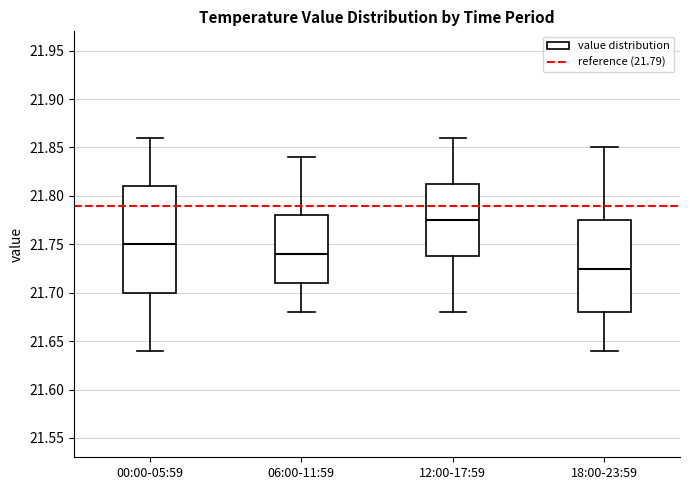

Reading left to right, read every box against the y-axis: the position of its median line, the range the box covers, and the ends of its whiskers. The values are not printed on the chart, so give them approximately, as read against the axis.

00:00-05:59: median 21.750, box 21.700 to 21.810, whiskers 21.640 to 21.860
06:00-11:59: median 21.740, box 21.710 to 21.780, whiskers 21.680 to 21.840
12:00-17:59: median 21.775, box 21.740 to 21.815, whiskers 21.680 to 21.860
18:00-23:59: median 21.725, box 21.680 to 21.775, whiskers 21.640 to 21.850